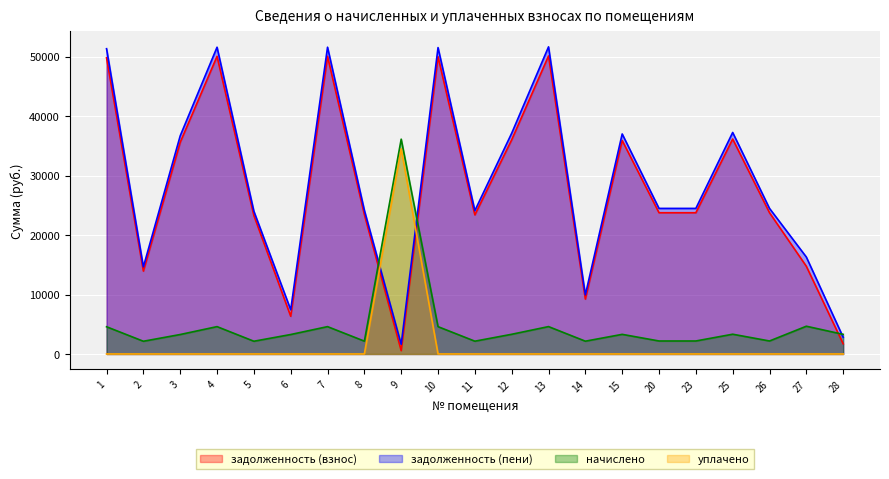

How many lines are shown in the chart?

4